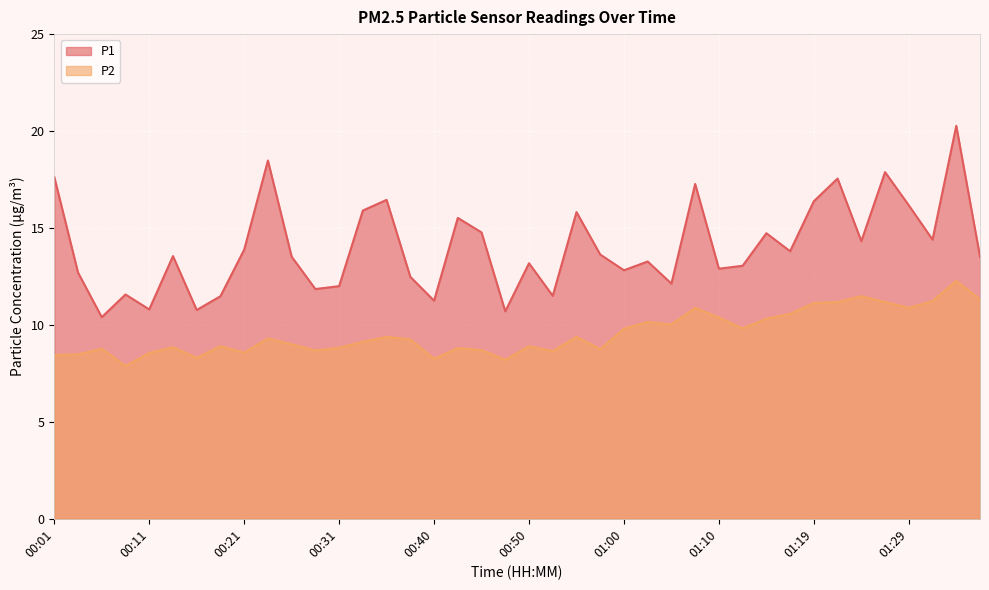

What are all the series names shown in the legend?

P1, P2